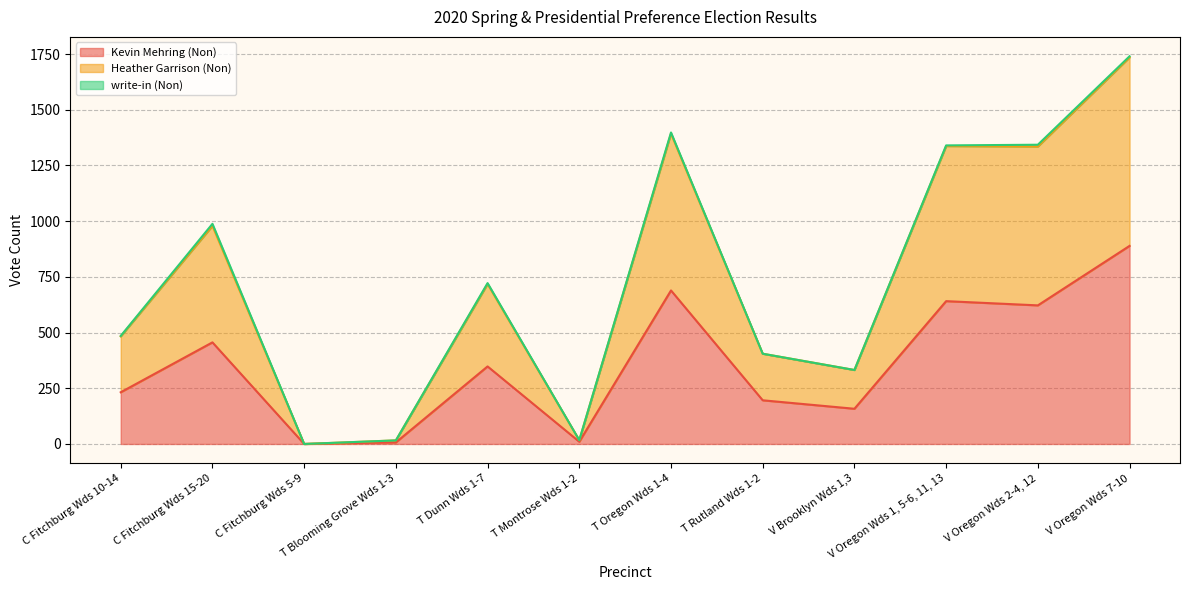

Is it true that Kevin Mehring (Non) equals 38 at V Brooklyn Wds 1,3?

False